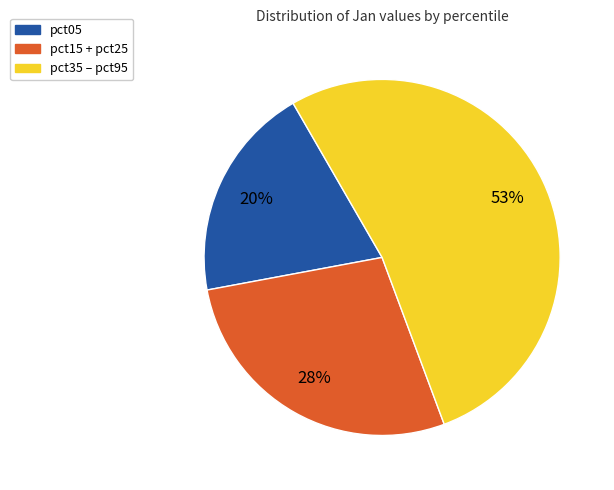

Count the number of slices in the pie.

3